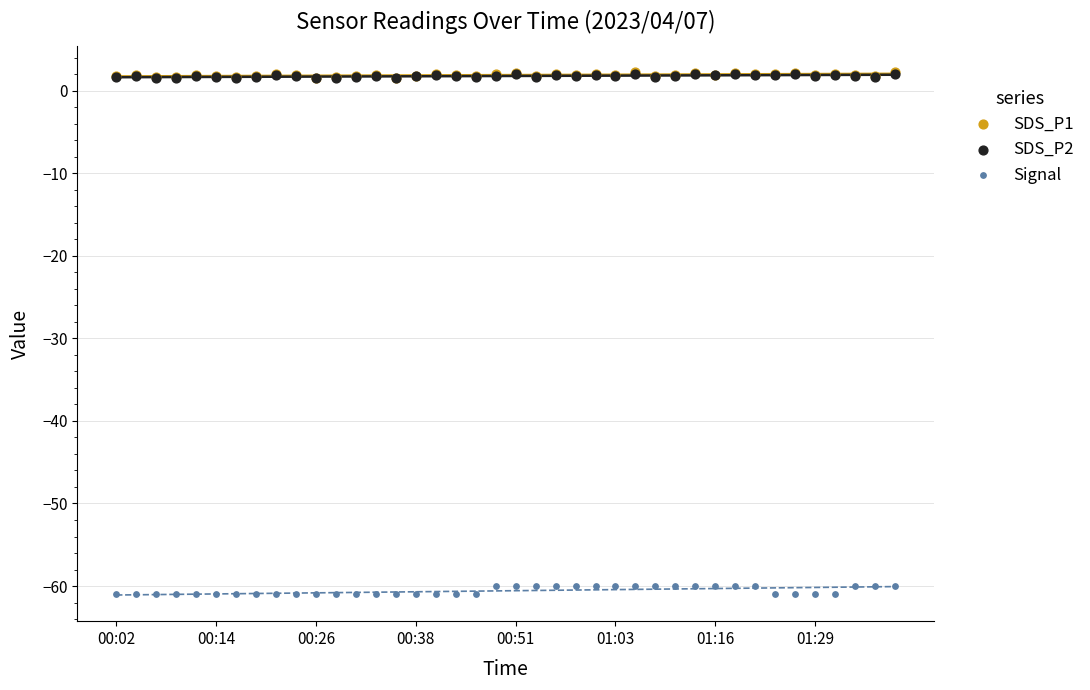

Which series contains the highest Y value?

SDS_P1